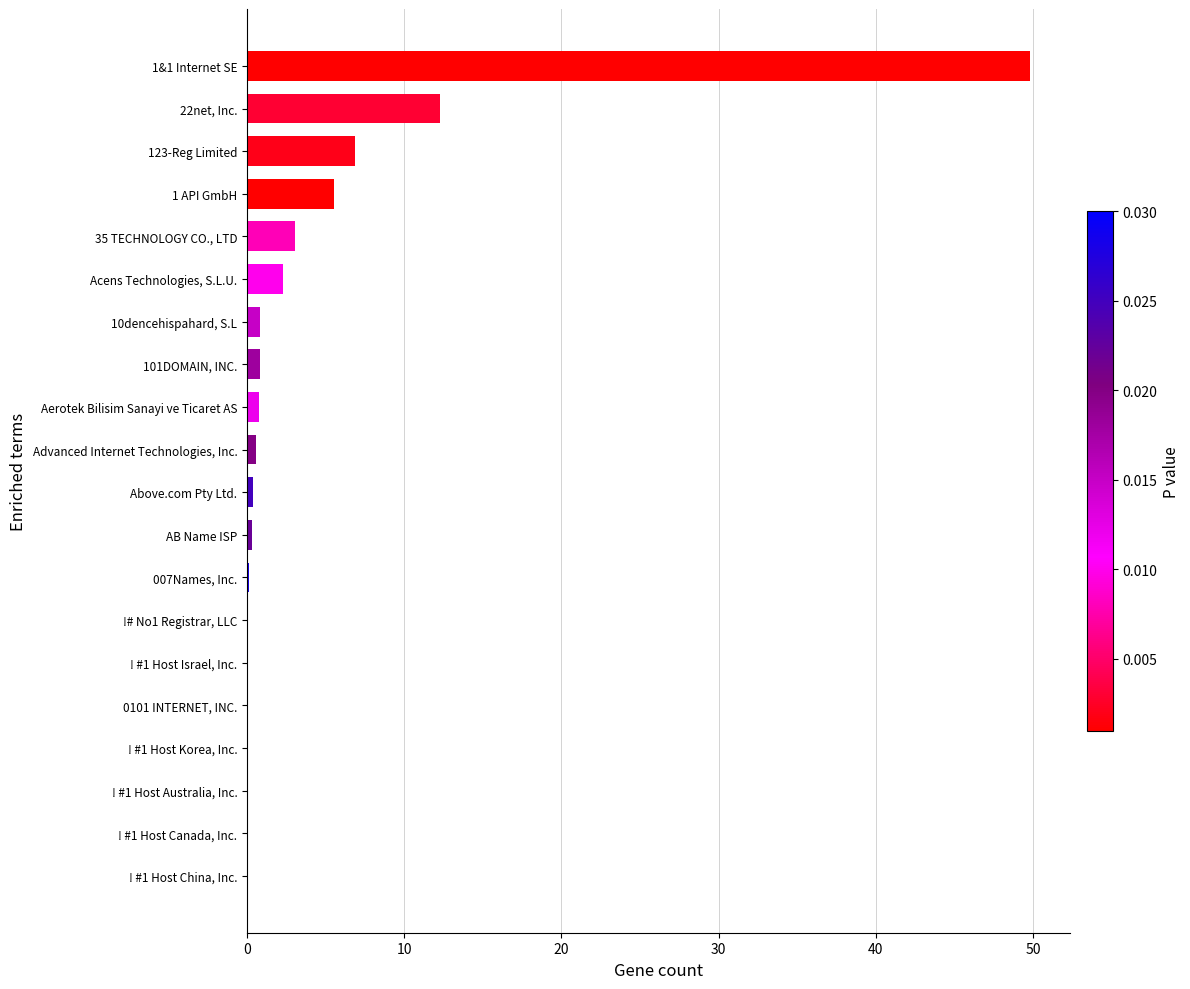

What is the greatest value displayed?

49.8